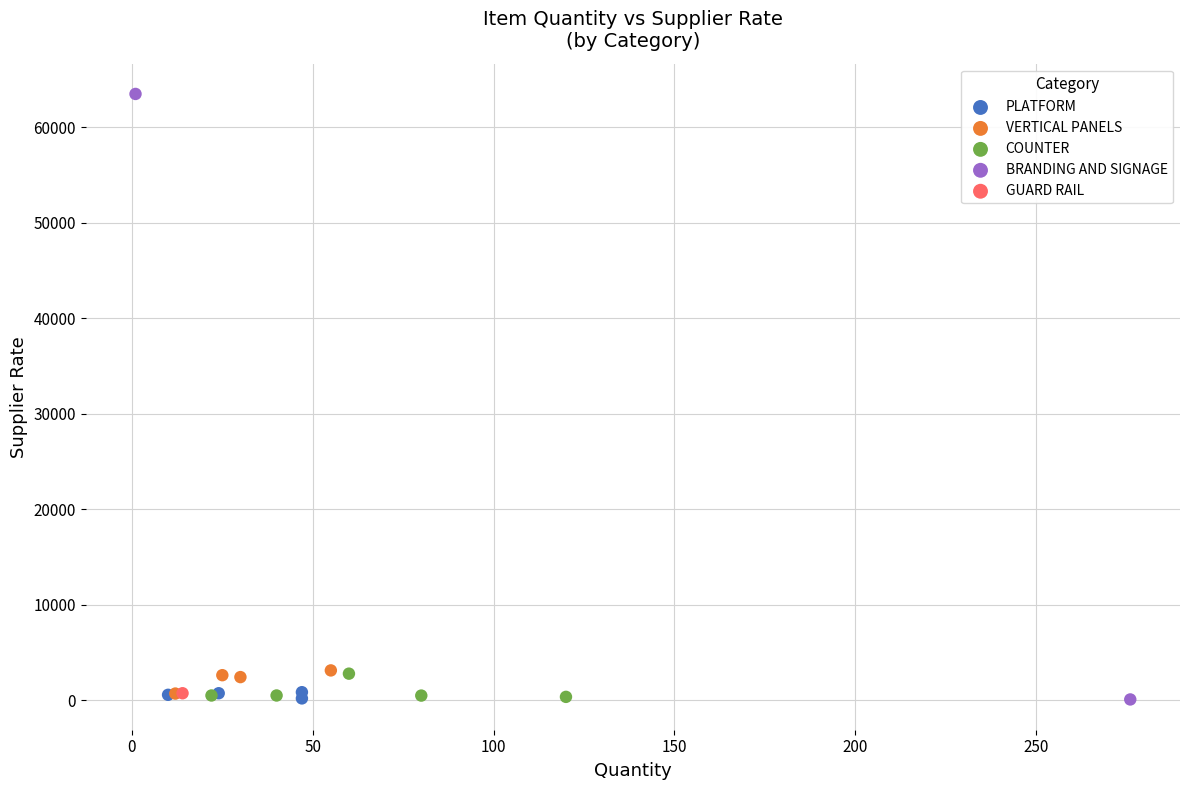

Which series reaches the maximum Y coordinate?

BRANDING AND SIGNAGE